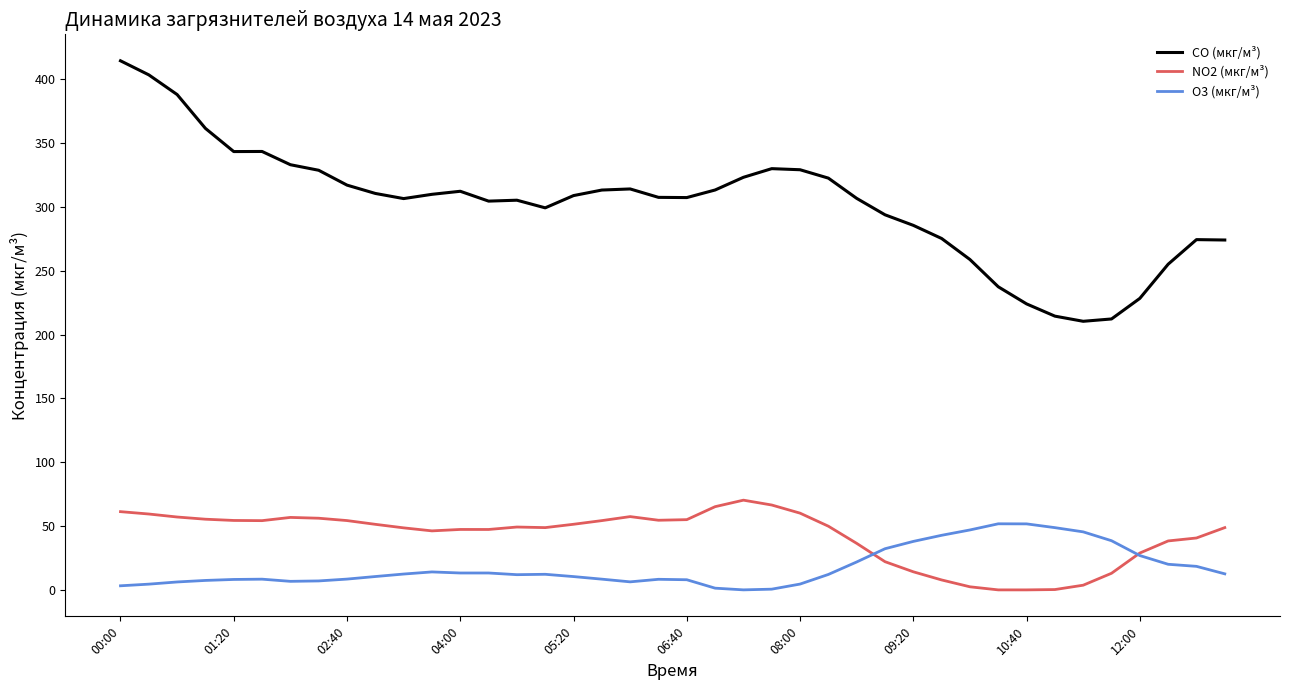

List the series in order of their peak value, highest first.

CO (мкг/м³), NO2 (мкг/м³), O3 (мкг/м³)